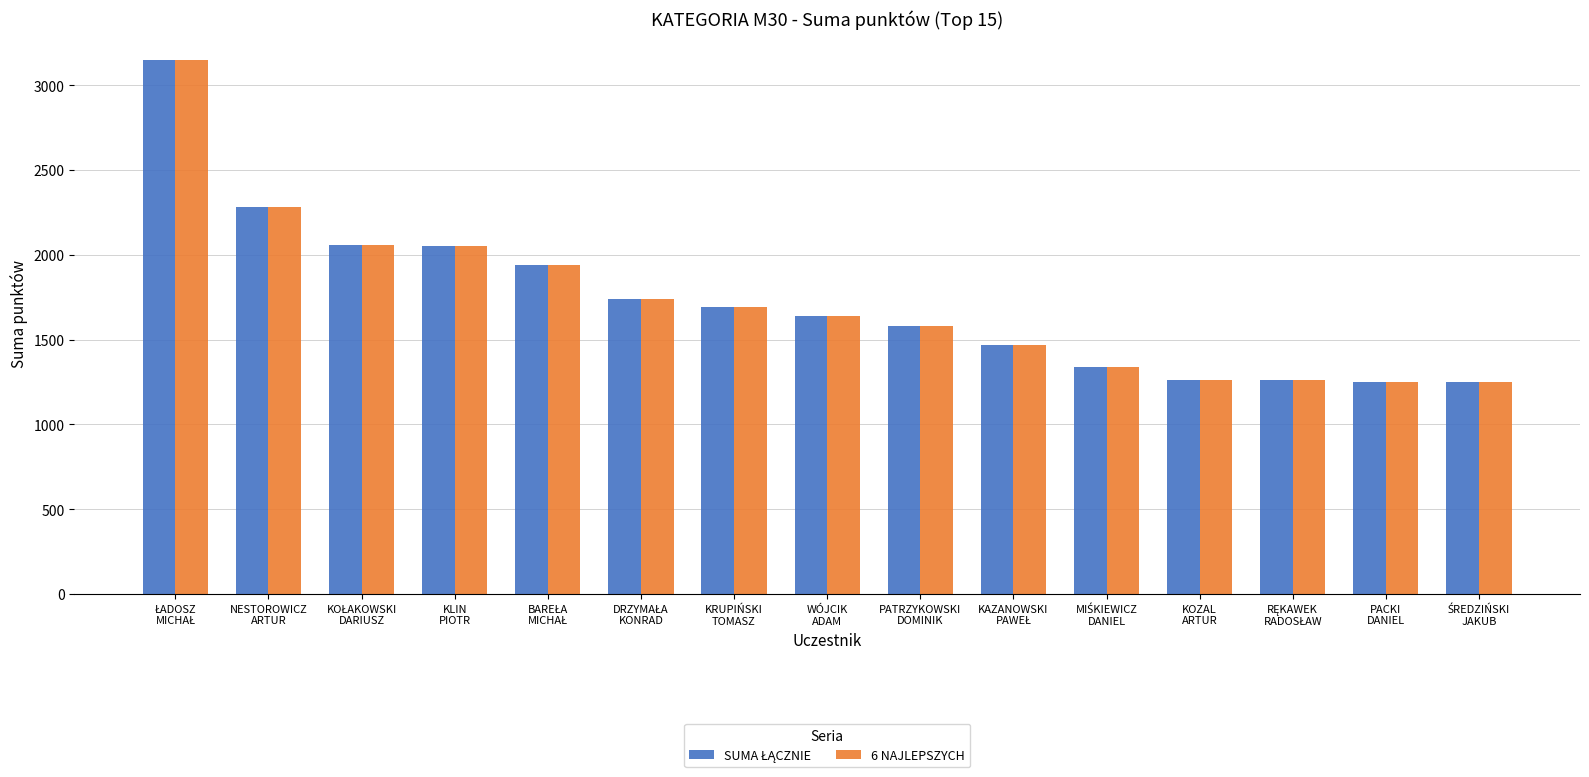

At how many categories does at least one series exceed 2179?

2